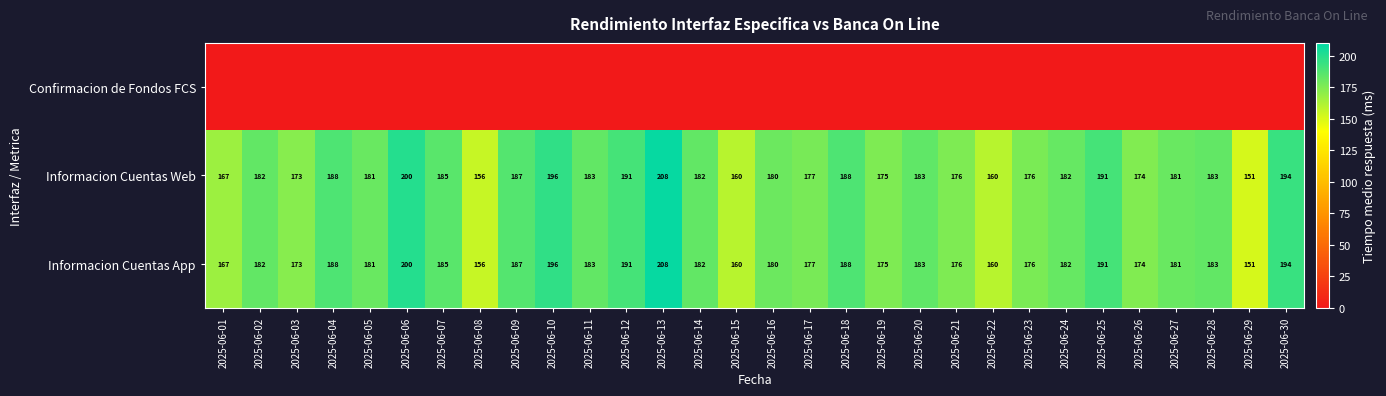

What is the difference between the highest and lowest values at 2025-06-13?

207.7